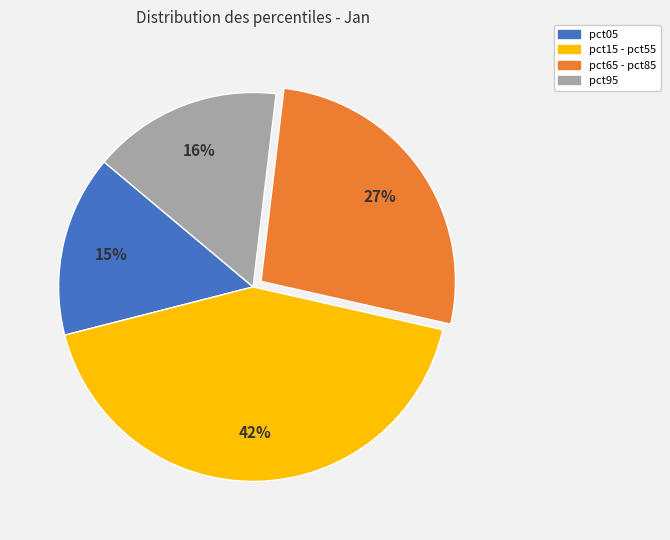

To the nearest percent, what is the combined percentage of pct05 and pct95?

31%